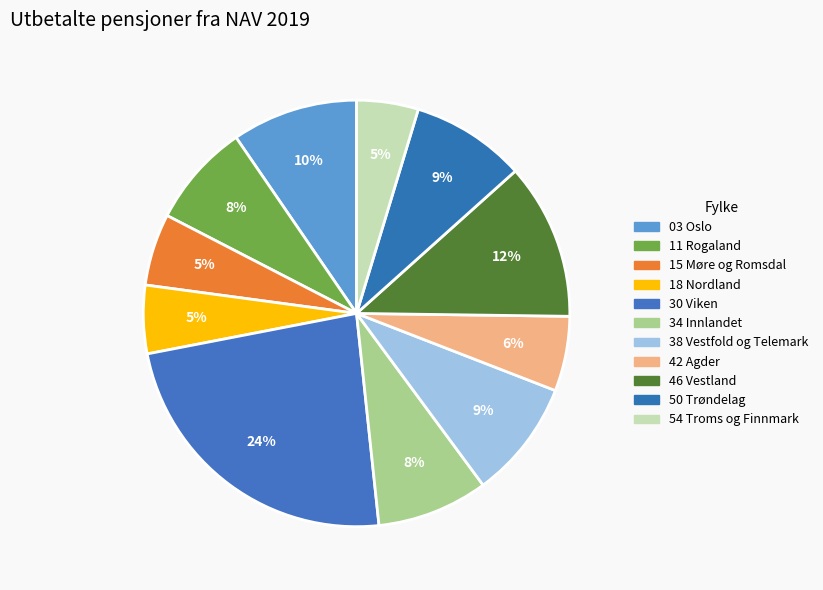

Which slice is the smallest?

54 Troms og Finnmark